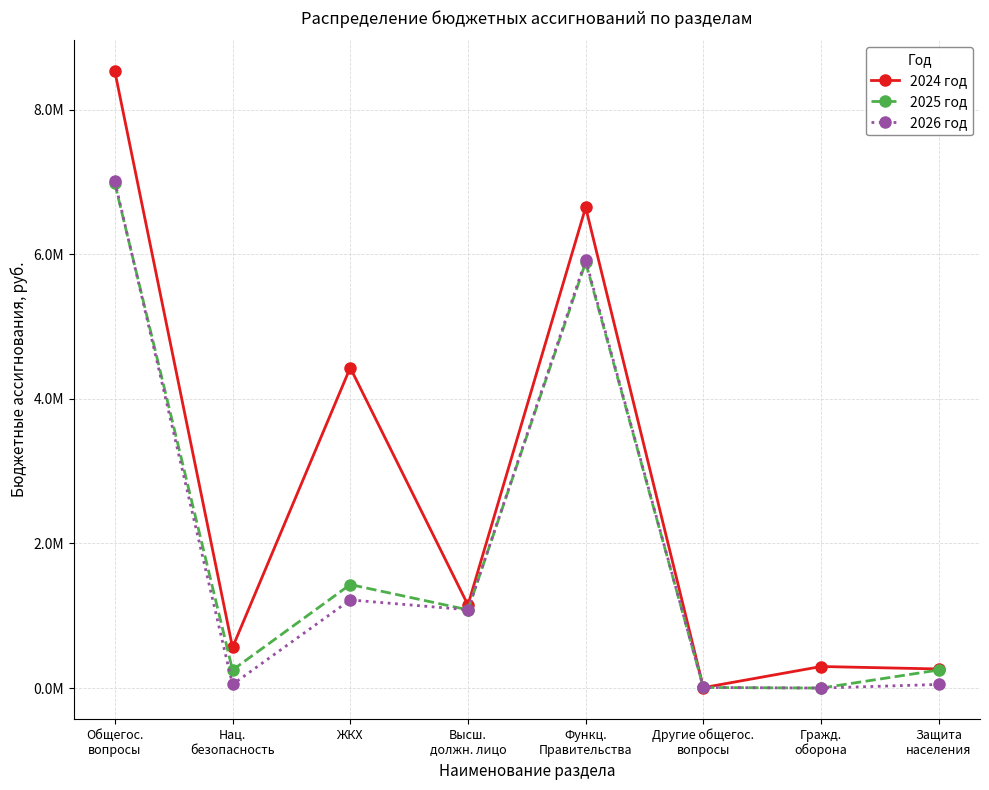

What are all the series names shown in the legend?

2024 год, 2025 год, 2026 год